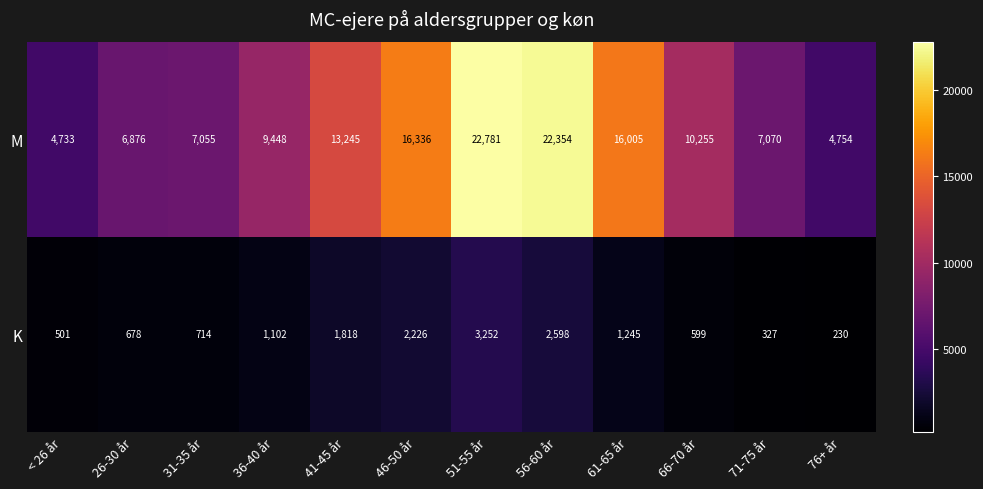

The M series shows 16005 at 61-65 år. True or false?

True